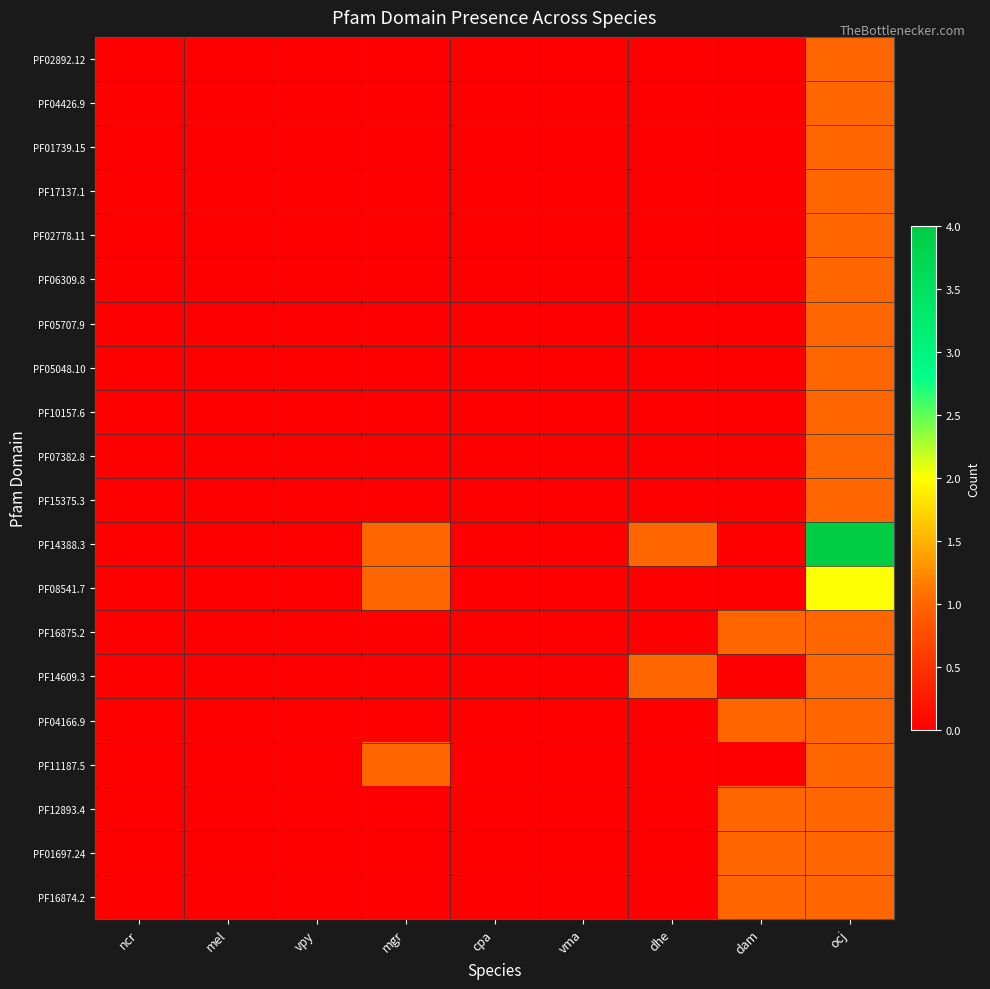

Reading left to right, what are all the values shown in this chart?

PF02892.12: ncr=0	mel=0	vpy=0	mgr=0	cpa=0	vma=0	dhe=0	dam=0	ocj=1
PF04426.9: ncr=0	mel=0	vpy=0	mgr=0	cpa=0	vma=0	dhe=0	dam=0	ocj=1
PF01739.15: ncr=0	mel=0	vpy=0	mgr=0	cpa=0	vma=0	dhe=0	dam=0	ocj=1
PF17137.1: ncr=0	mel=0	vpy=0	mgr=0	cpa=0	vma=0	dhe=0	dam=0	ocj=1
PF02778.11: ncr=0	mel=0	vpy=0	mgr=0	cpa=0	vma=0	dhe=0	dam=0	ocj=1
PF06309.8: ncr=0	mel=0	vpy=0	mgr=0	cpa=0	vma=0	dhe=0	dam=0	ocj=1
PF05707.9: ncr=0	mel=0	vpy=0	mgr=0	cpa=0	vma=0	dhe=0	dam=0	ocj=1
PF05048.10: ncr=0	mel=0	vpy=0	mgr=0	cpa=0	vma=0	dhe=0	dam=0	ocj=1
PF10157.6: ncr=0	mel=0	vpy=0	mgr=0	cpa=0	vma=0	dhe=0	dam=0	ocj=1
PF07382.8: ncr=0	mel=0	vpy=0	mgr=0	cpa=0	vma=0	dhe=0	dam=0	ocj=1
PF15375.3: ncr=0	mel=0	vpy=0	mgr=0	cpa=0	vma=0	dhe=0	dam=0	ocj=1
PF14388.3: ncr=0	mel=0	vpy=0	mgr=1	cpa=0	vma=0	dhe=1	dam=0	ocj=4
PF08541.7: ncr=0	mel=0	vpy=0	mgr=1	cpa=0	vma=0	dhe=0	dam=0	ocj=2
PF16875.2: ncr=0	mel=0	vpy=0	mgr=0	cpa=0	vma=0	dhe=0	dam=1	ocj=1
PF14609.3: ncr=0	mel=0	vpy=0	mgr=0	cpa=0	vma=0	dhe=1	dam=0	ocj=1
PF04166.9: ncr=0	mel=0	vpy=0	mgr=0	cpa=0	vma=0	dhe=0	dam=1	ocj=1
PF11187.5: ncr=0	mel=0	vpy=0	mgr=1	cpa=0	vma=0	dhe=0	dam=0	ocj=1
PF12893.4: ncr=0	mel=0	vpy=0	mgr=0	cpa=0	vma=0	dhe=0	dam=1	ocj=1
PF01697.24: ncr=0	mel=0	vpy=0	mgr=0	cpa=0	vma=0	dhe=0	dam=1	ocj=1
PF16874.2: ncr=0	mel=0	vpy=0	mgr=0	cpa=0	vma=0	dhe=0	dam=1	ocj=1